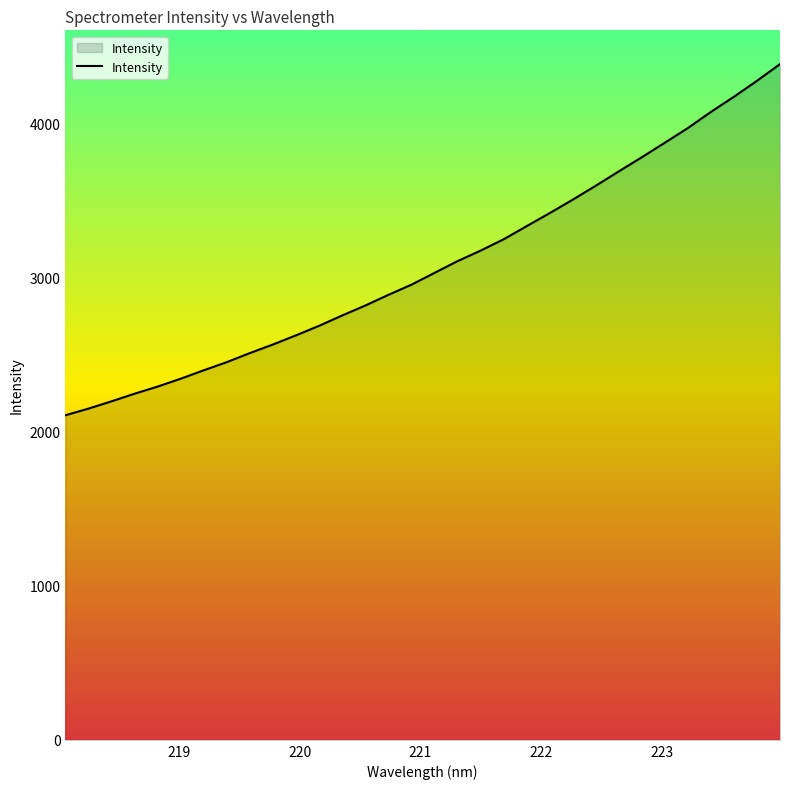

What is the maximum value shown in the chart?

4381.8